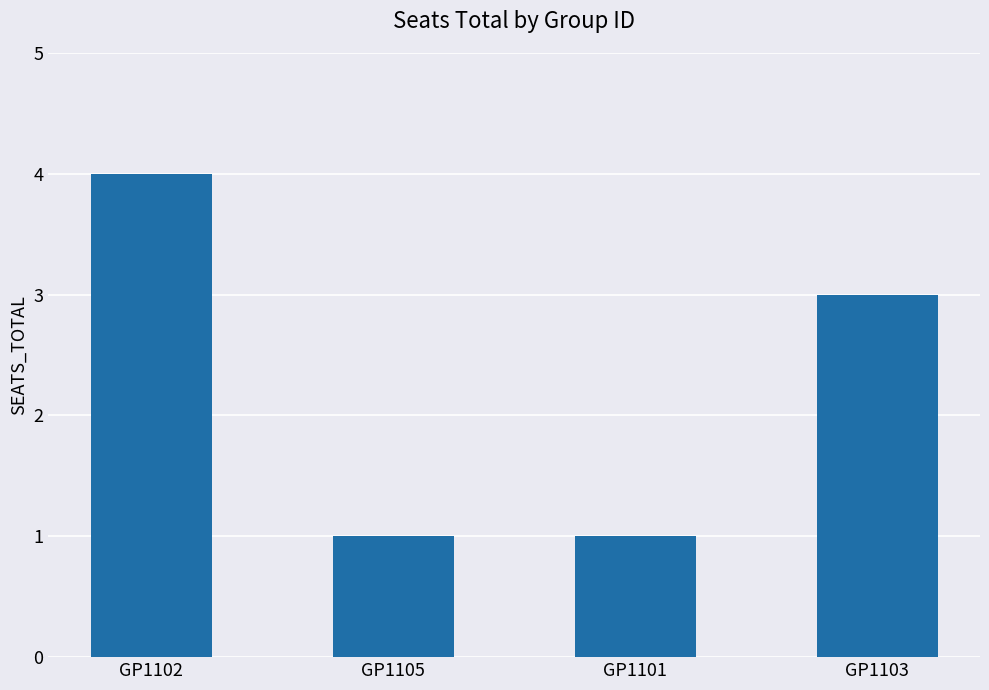

What is the difference between the maximum and minimum values?

3